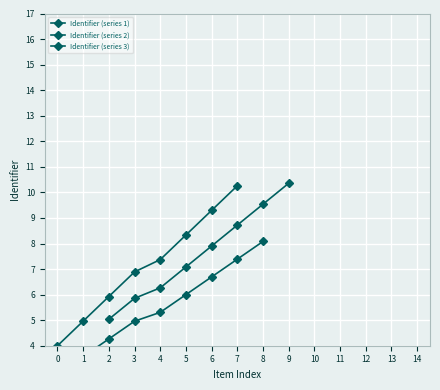

Between −1 and 0, which series saw the biggest shift?

Identifier (series 1)